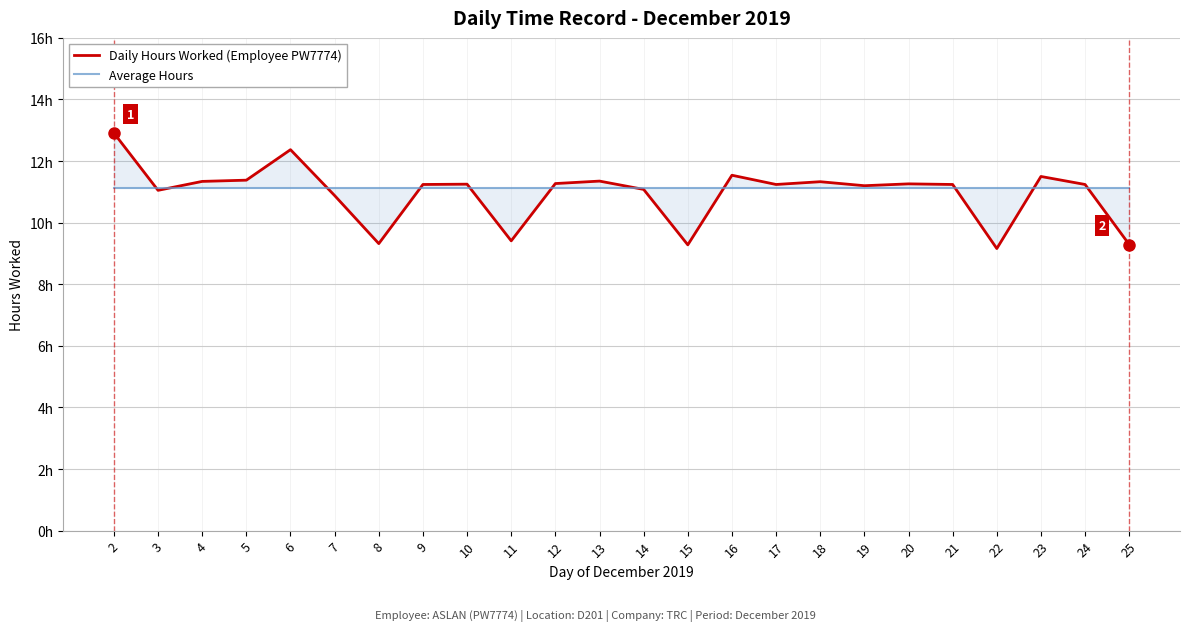

True or false: Daily Hours Worked (Employee PW7774) and Average Hours cross at least once.

True